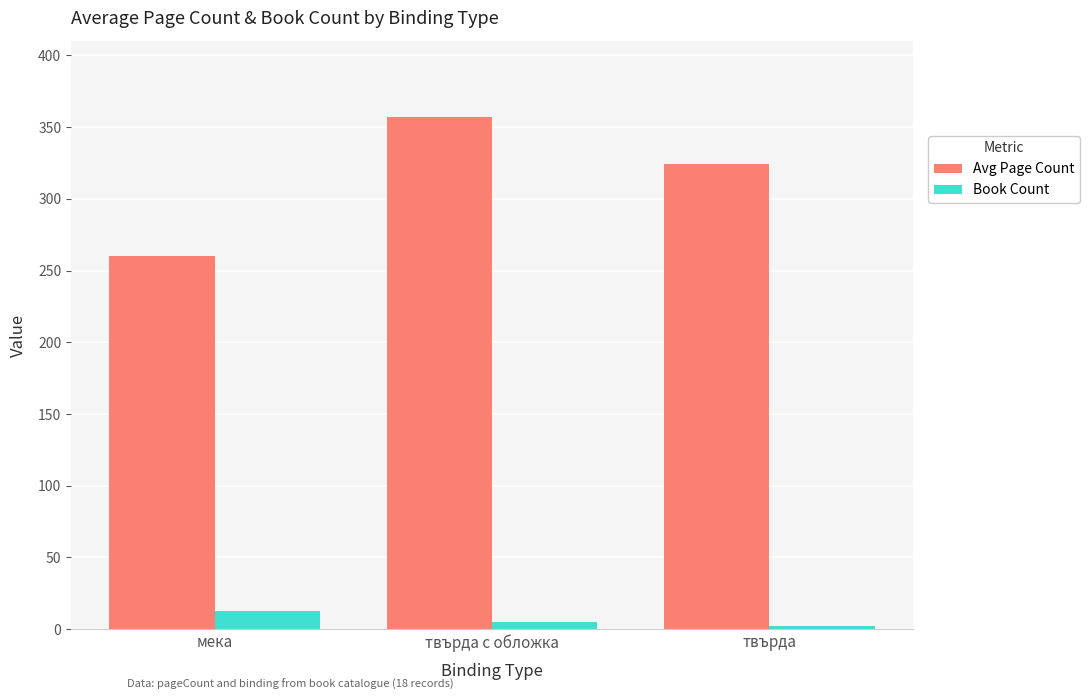

Which series changed the most between мека and твърда с обложка?

Avg Page Count